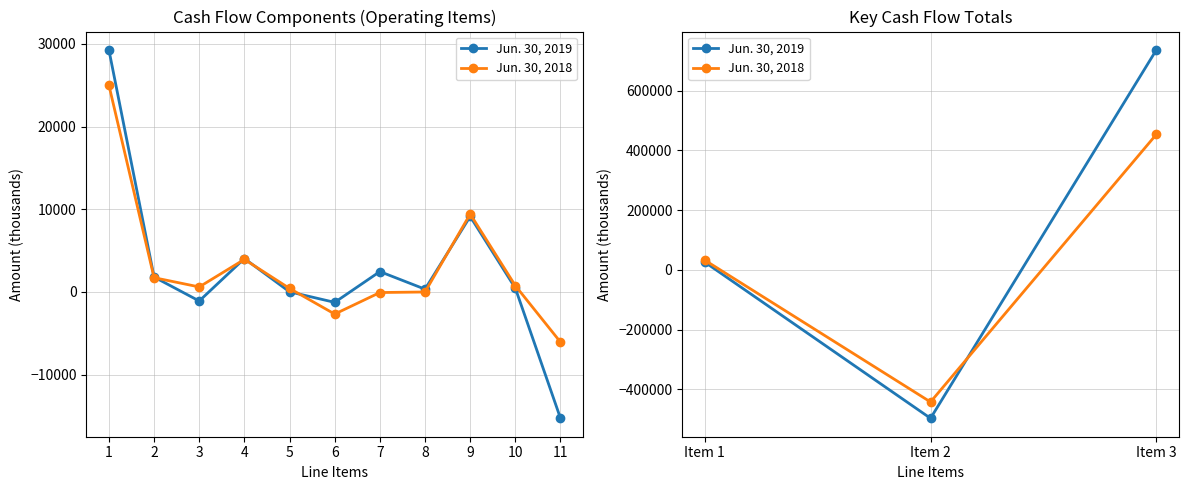

What is the sum of all Jun. 30, 2019 values?

265096